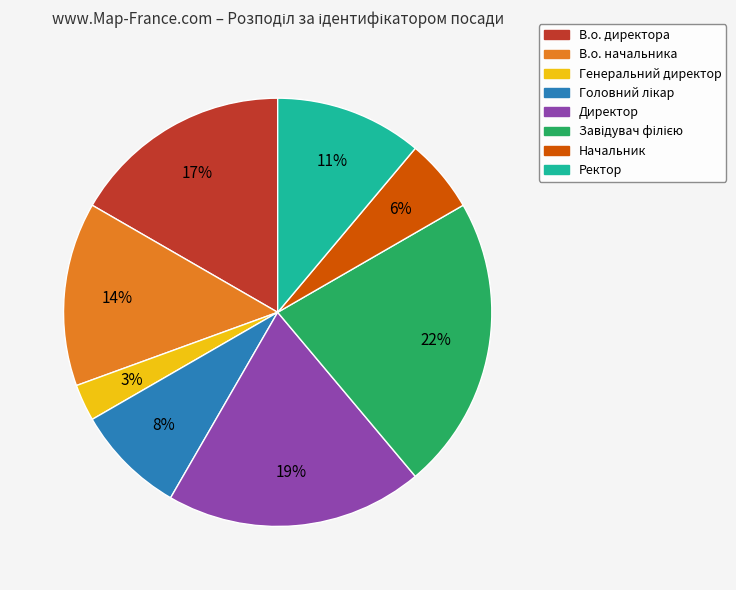

To the nearest percent, what is the average slice percentage?

12%